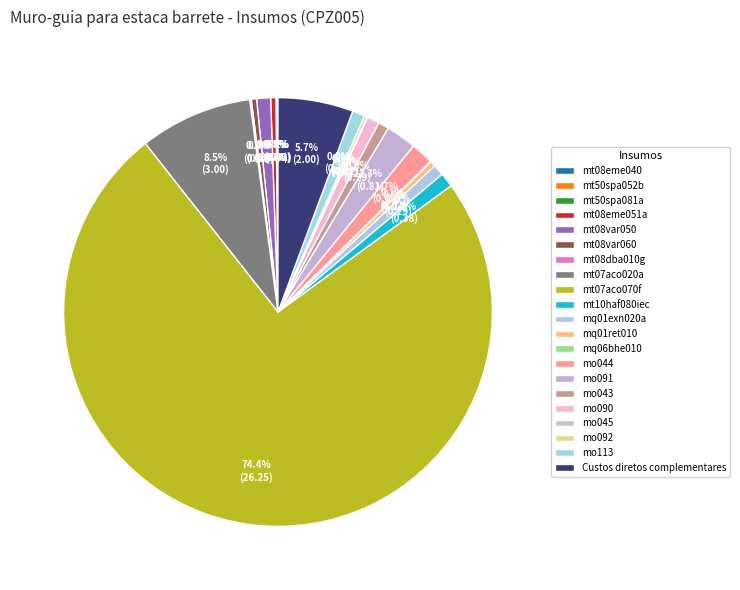

What percentage is the mo090 slice, to the nearest percent?

1%